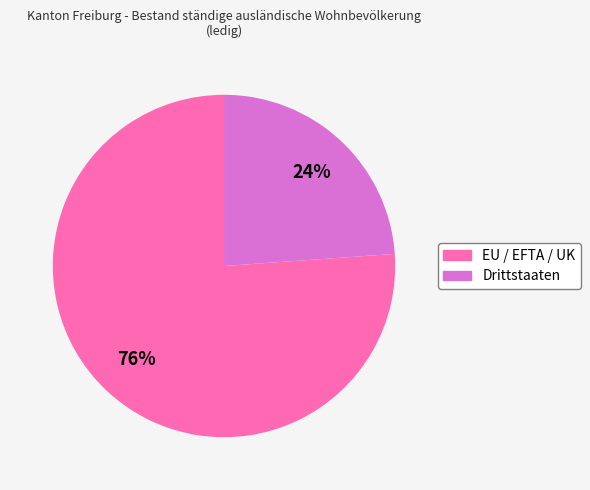

What is the ratio of the value at EU / EFTA / UK to the value at Drittstaaten?

3.2